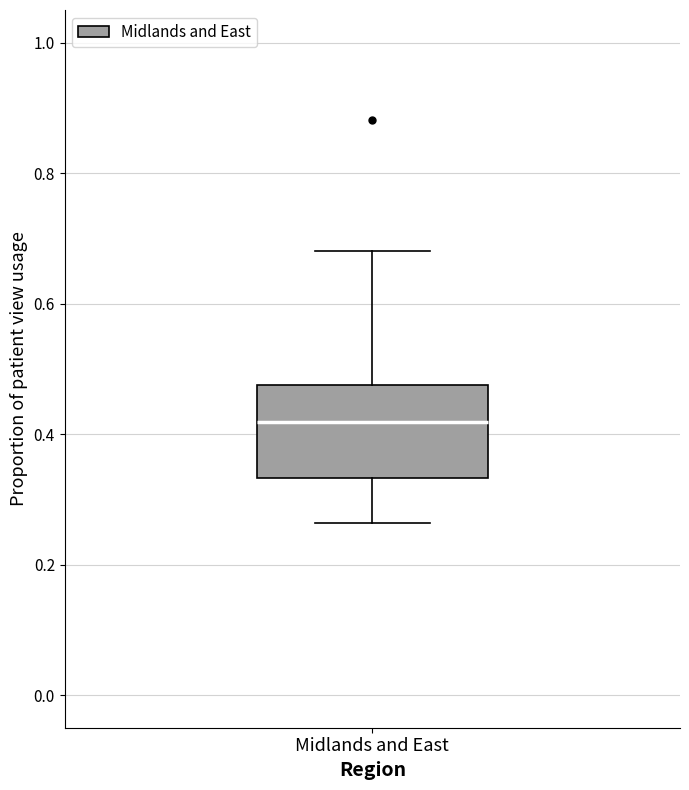

Read this box plot against the y-axis: the position of the median line, the range covered by the box, and the ends of both whiskers. The values are not printed on the chart, so give them approximately, as read against the axis.

median 0.42, box 0.34 to 0.48, whiskers 0.26 to 0.68